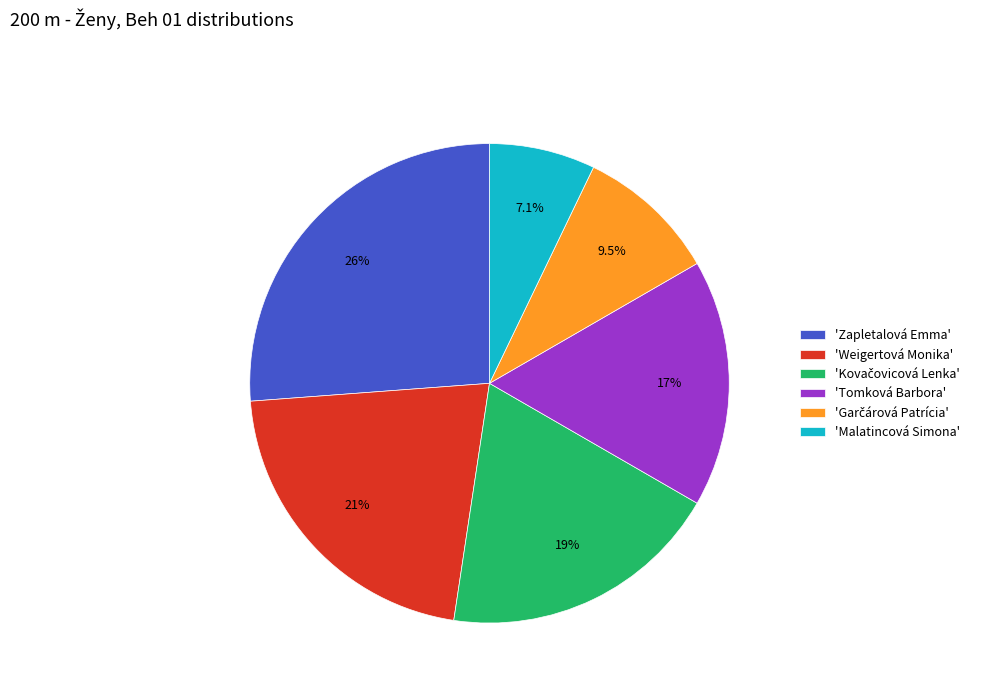

Approximately how many times larger is the value at 'Weigertová Monika' compared to 'Tomková Barbora'?

1.3